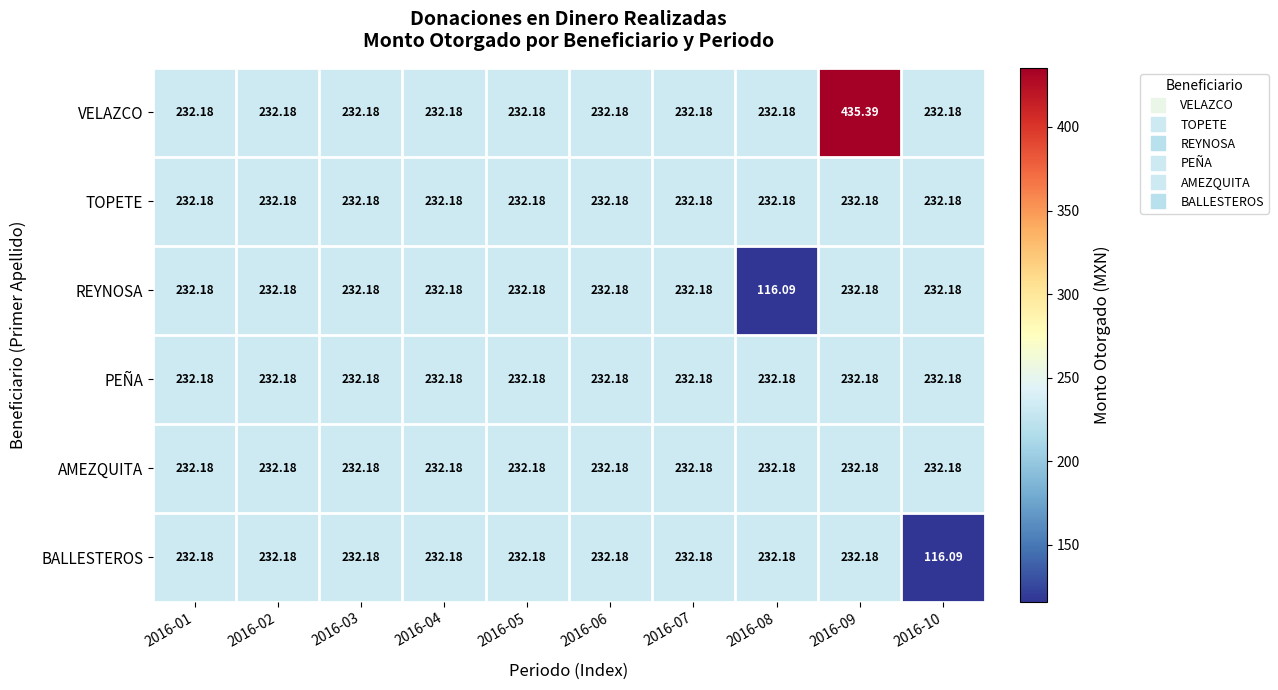

How many distinct data groups are displayed?

6